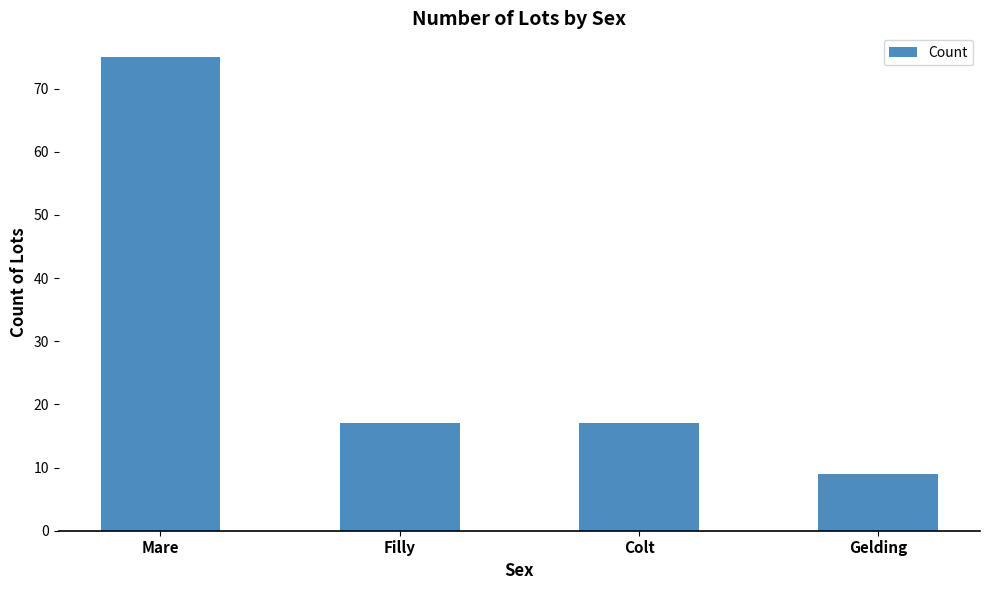

Reading right to left, list all the values displayed in this chart.

9	17	17	75